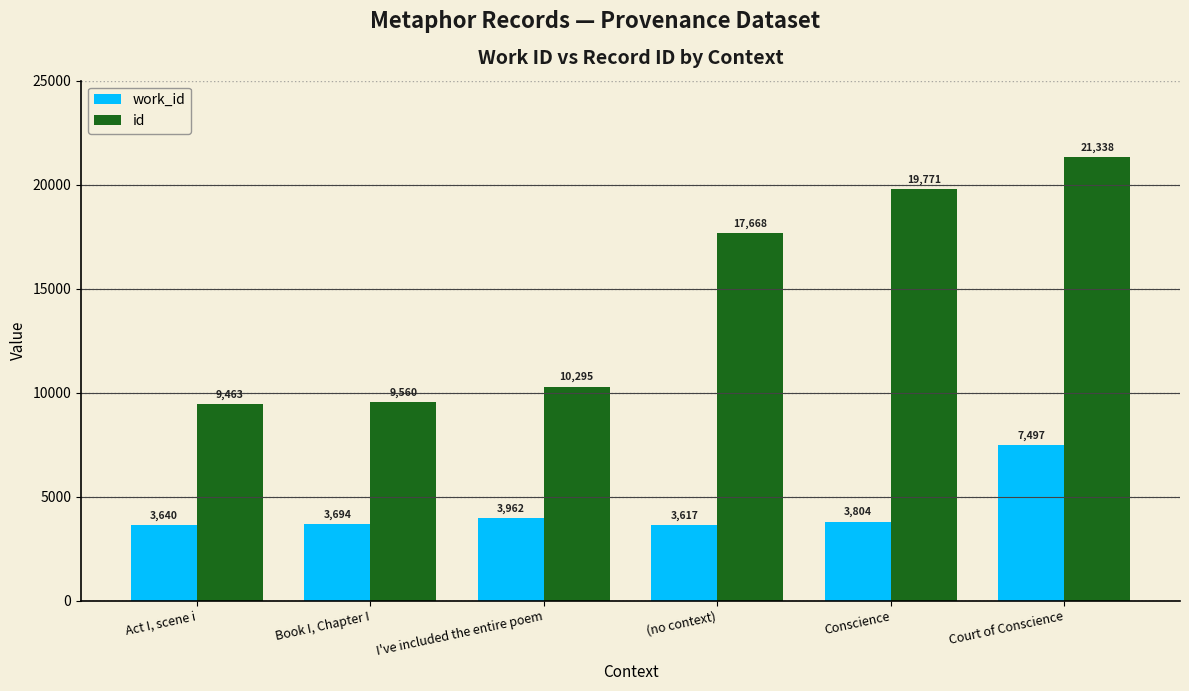

How many distinct data groups are displayed?

2